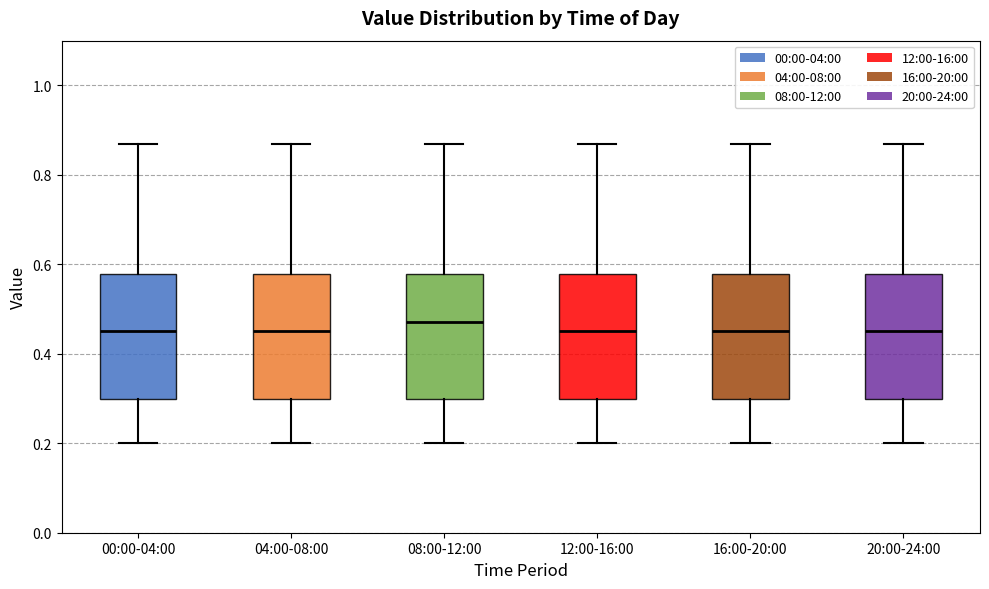

Reading left to right, transcribe this box plot: for each box, give where its median line is, the range the box spans, and where its two whiskers end, as read against the y-axis. The values are not printed on the chart, so give them approximately, as read against the axis.

00:00-04:00: median 0.46, box 0.30 to 0.58, whiskers 0.20 to 0.88
04:00-08:00: median 0.46, box 0.30 to 0.58, whiskers 0.20 to 0.88
08:00-12:00: median 0.48, box 0.30 to 0.58, whiskers 0.20 to 0.88
12:00-16:00: median 0.46, box 0.30 to 0.58, whiskers 0.20 to 0.88
16:00-20:00: median 0.46, box 0.30 to 0.58, whiskers 0.20 to 0.88
20:00-24:00: median 0.46, box 0.30 to 0.58, whiskers 0.20 to 0.88